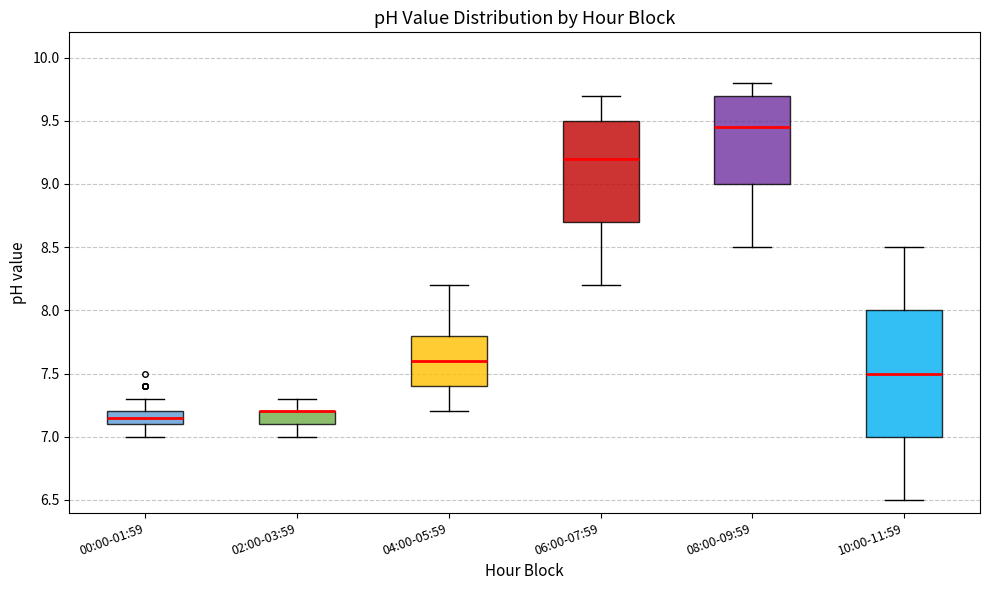

Reading left to right, read every box against the y-axis: the position of its median line, the range the box covers, and the ends of its whiskers. The values are not printed on the chart, so give them approximately, as read against the axis.

00:00-01:59: median 7.15, box 7.10 to 7.20, whiskers 7.00 to 7.30
02:00-03:59: median 7.20 (drawn on the box's upper edge), box 7.10 to 7.20, whiskers 7.00 to 7.30
04:00-05:59: median 7.60, box 7.40 to 7.80, whiskers 7.20 to 8.20
06:00-07:59: median 9.20, box 8.70 to 9.50, whiskers 8.20 to 9.70
08:00-09:59: median 9.45, box 9.00 to 9.70, whiskers 8.50 to 9.80
10:00-11:59: median 7.50, box 7.00 to 8.00, whiskers 6.50 to 8.50